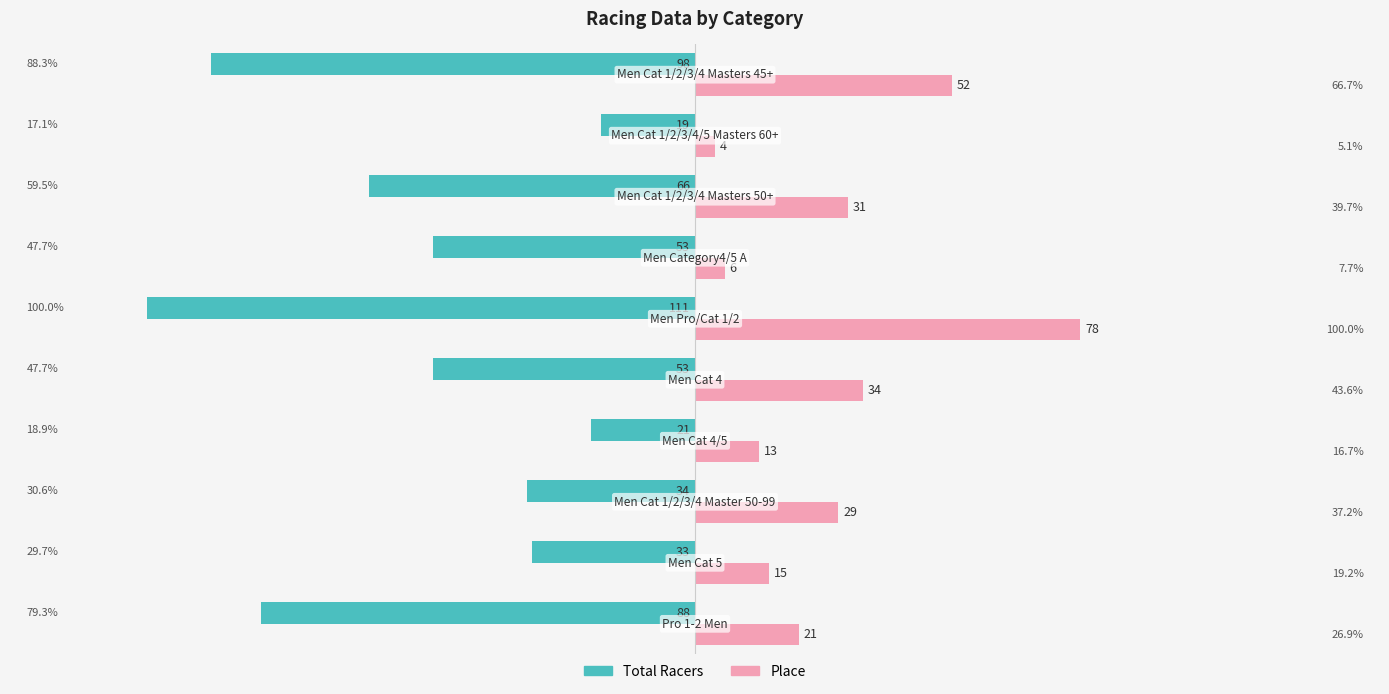

What are all the series names shown in the legend?

Total Racers, Place